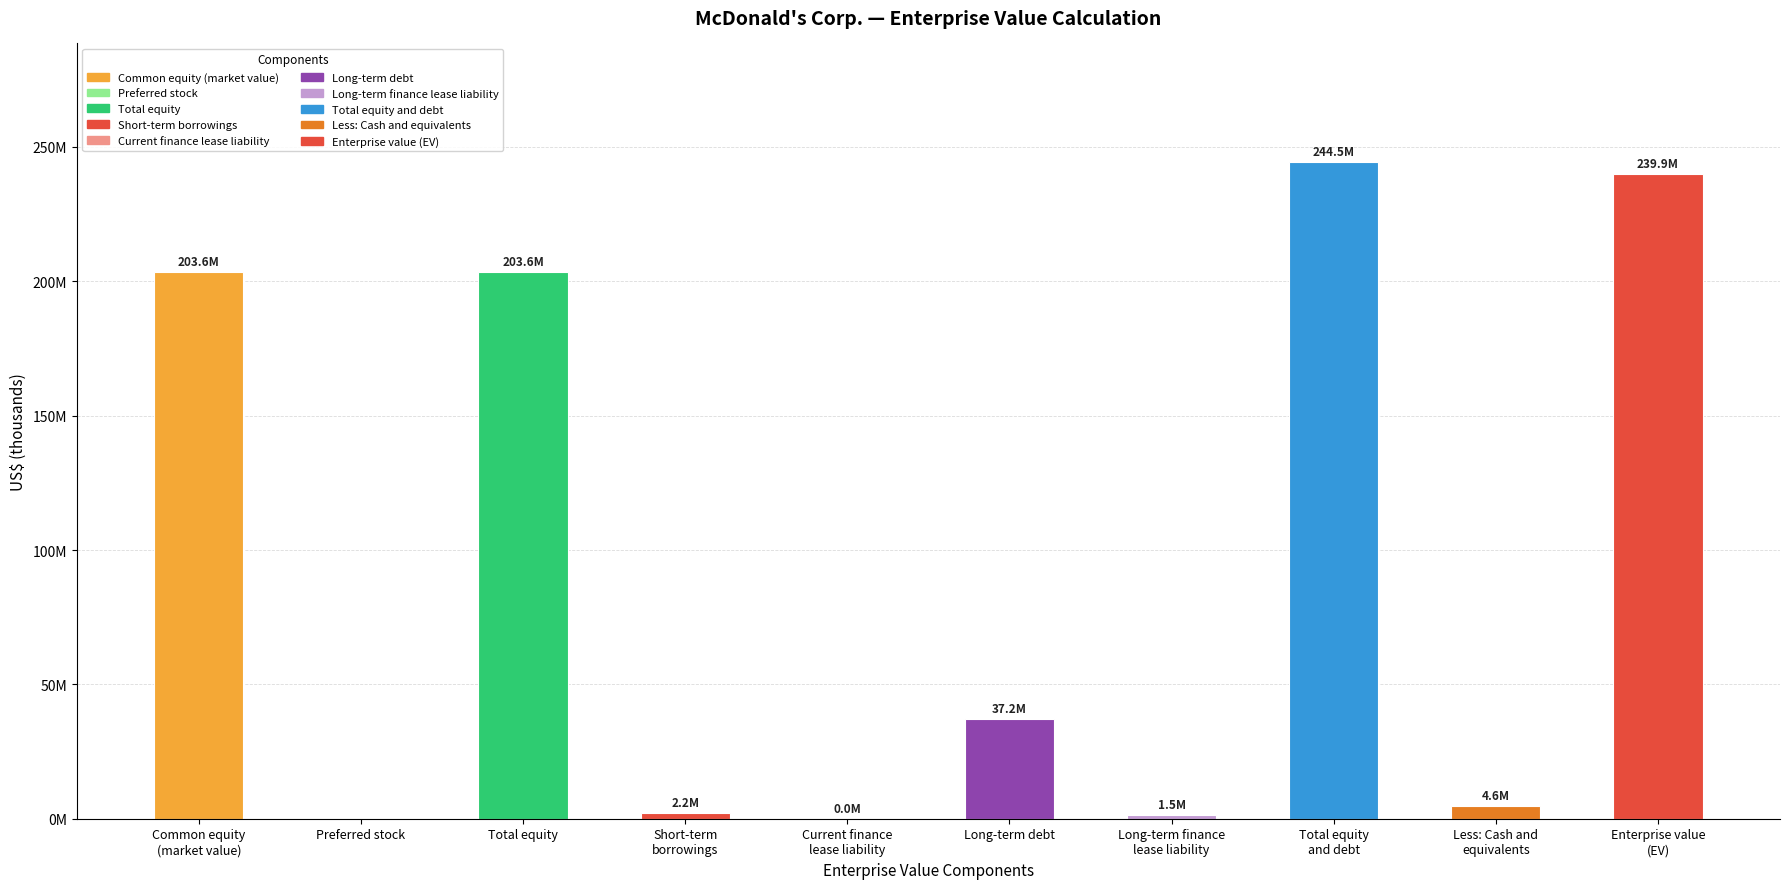

Is it true that the value at Current finance
lease liability is 63373?

False